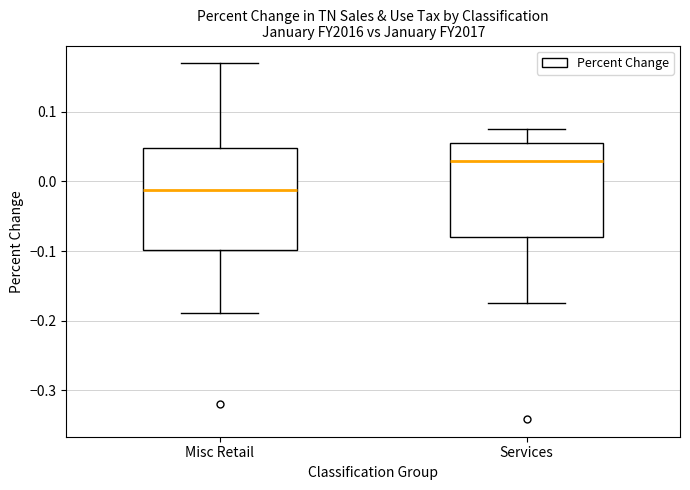

Reading left to right, read every box against the y-axis: the position of its median line, the range the box covers, and the ends of its whiskers. The values are not printed on the chart, so give them approximately, as read against the axis.

Misc Retail: median -0.01, box -0.10 to 0.05, whiskers -0.19 to 0.17
Services: median 0.03, box -0.08 to 0.05, whiskers -0.17 to 0.08